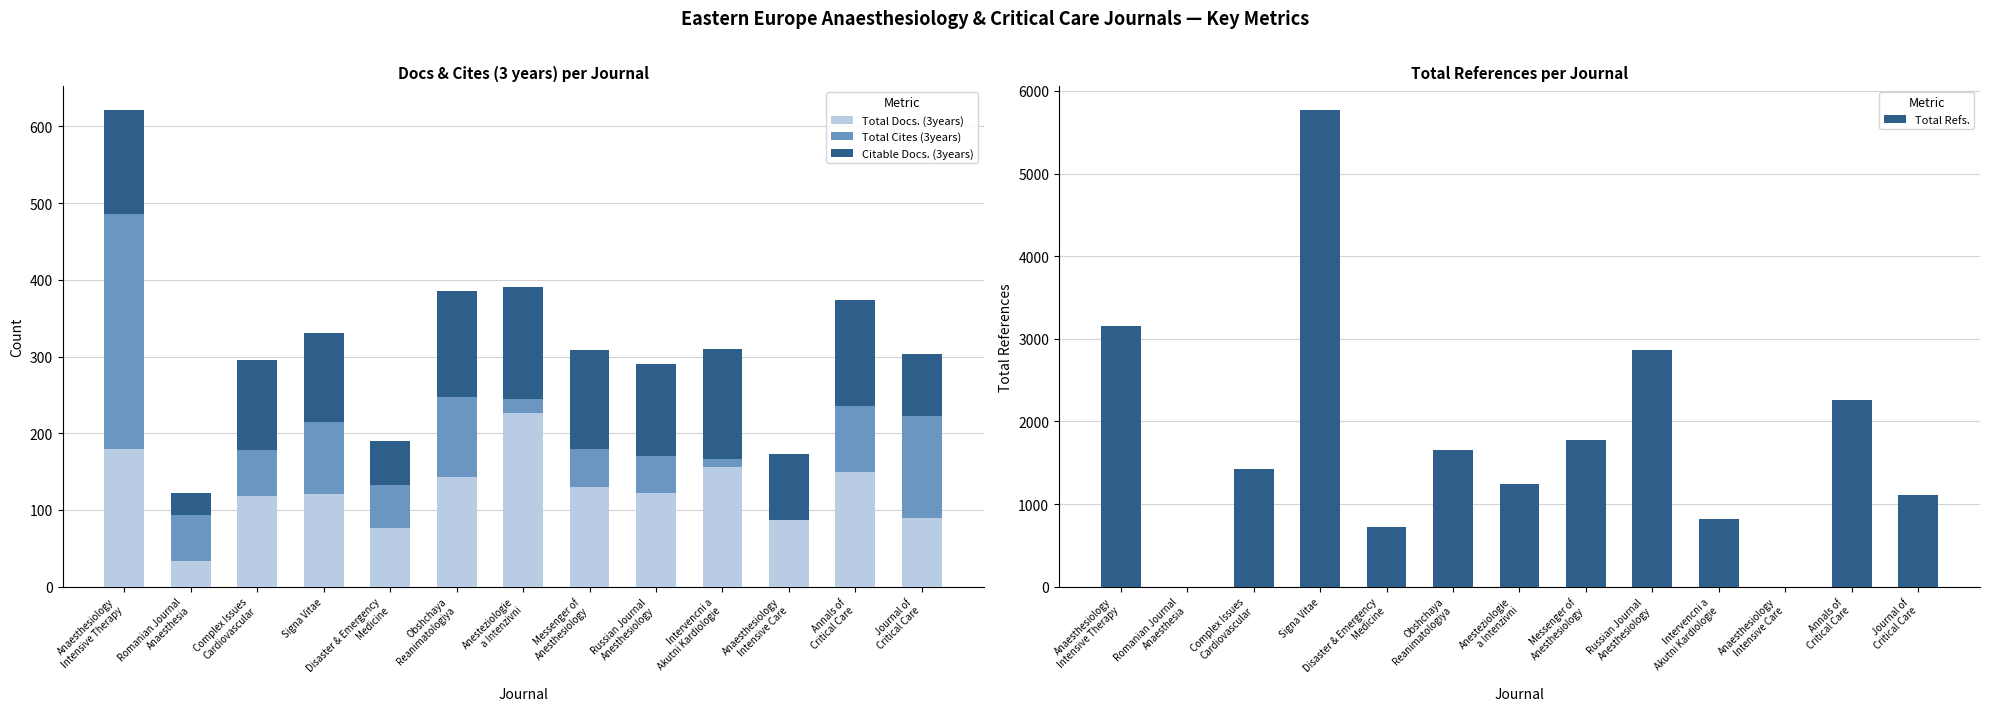

What is the value of the Total Refs. bar at the 13th from the left?

1105